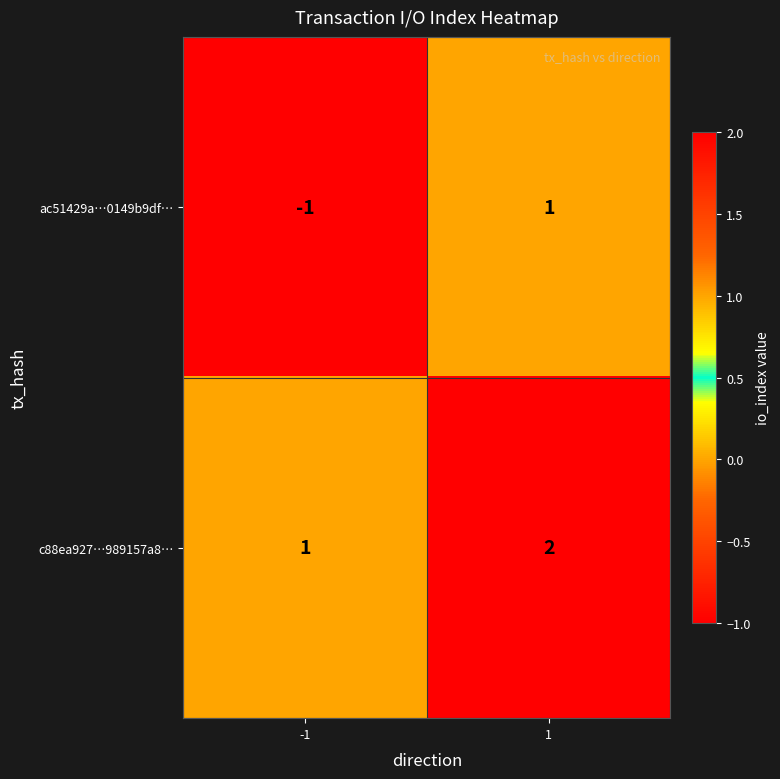

Reading right to left, transcribe all the data shown in this chart.

ac51429a…0149b9df…: 1=1	-1=-1
c88ea927…989157a8…: 1=2	-1=1